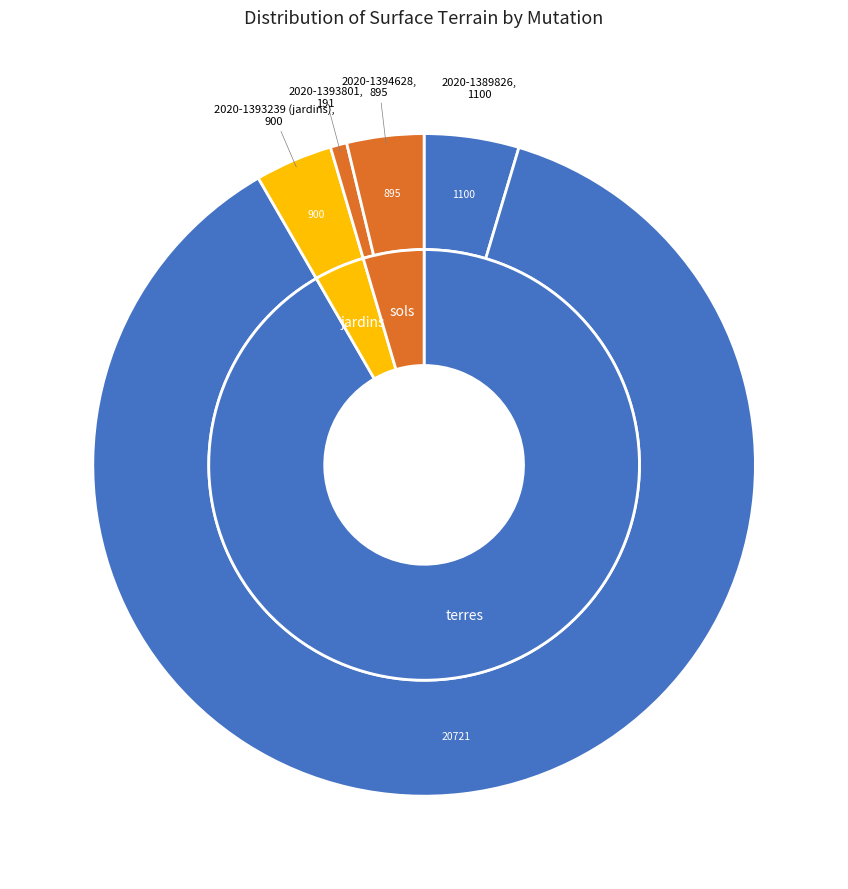

To the nearest percent, what portion does 2020-1393239 (jardins) represent?

4%